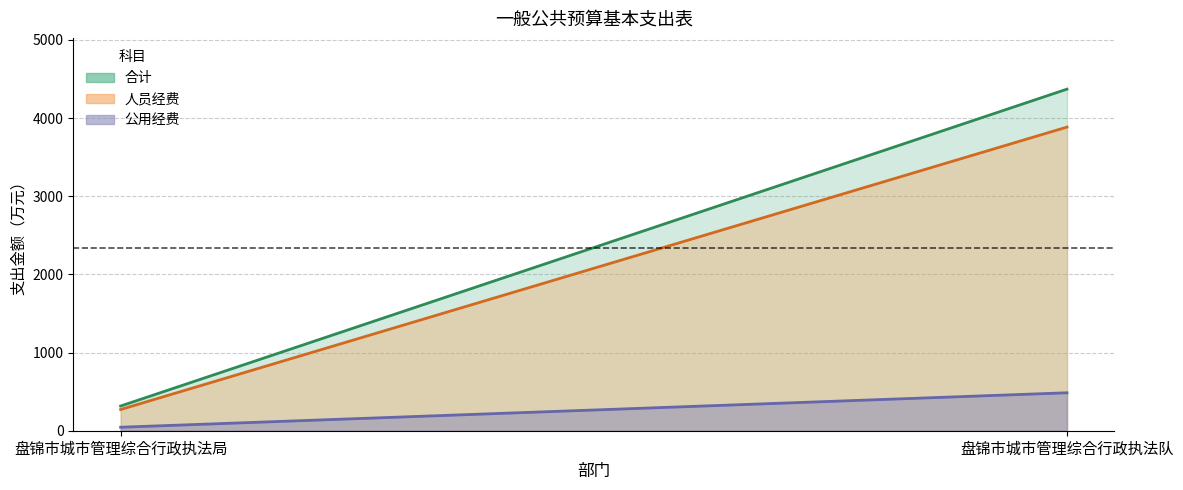

What is the value of the 人员经费 point at the 2nd from the left?

3884.0